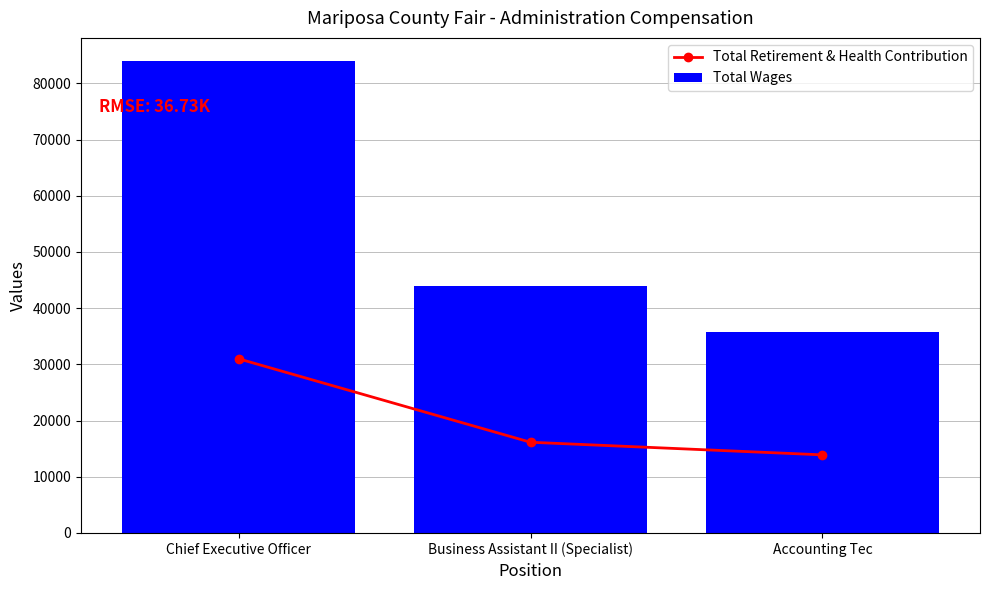

Which series has the largest total across all categories?

Total Wages